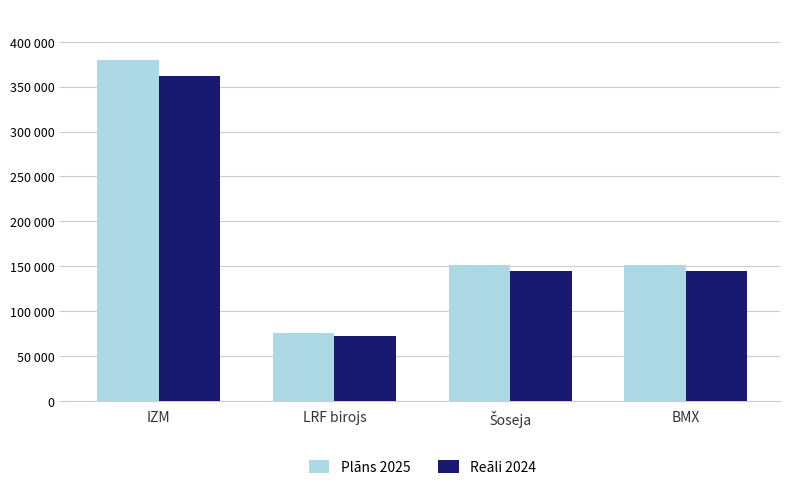

What is the total value across all series at Šoseja?

296260.0